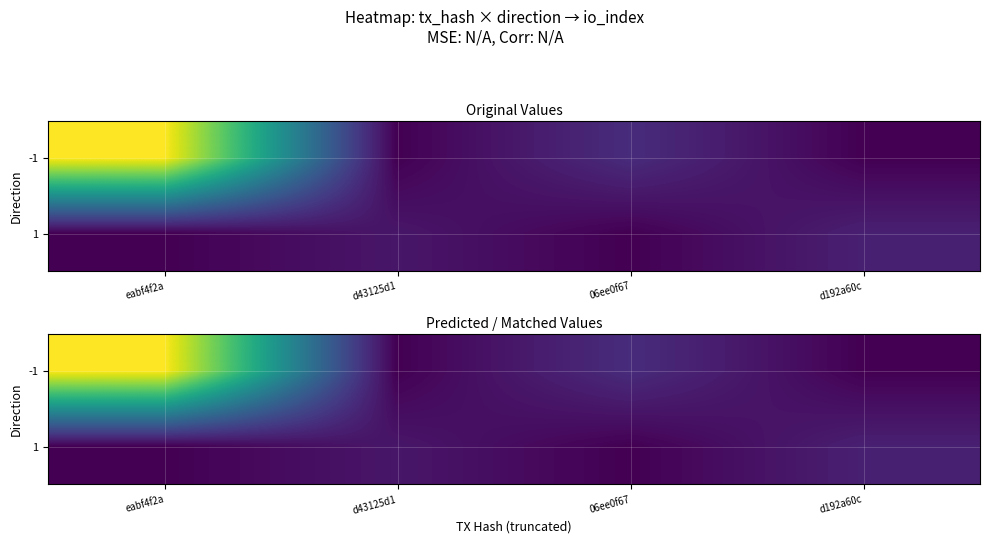

True or false: 1 has a value of 11 at d43125d1.

True